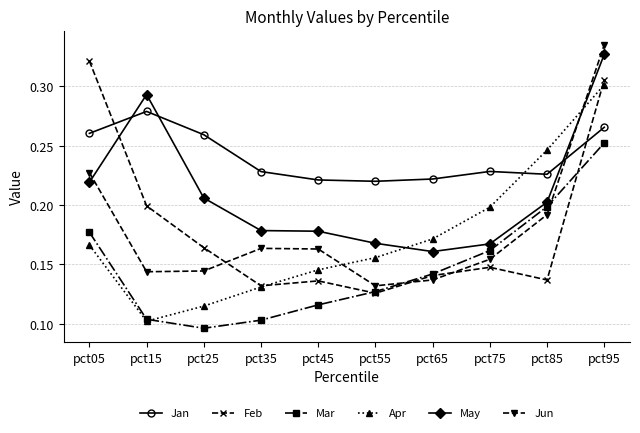

Count the Mar values in the range 0 to 1.

10